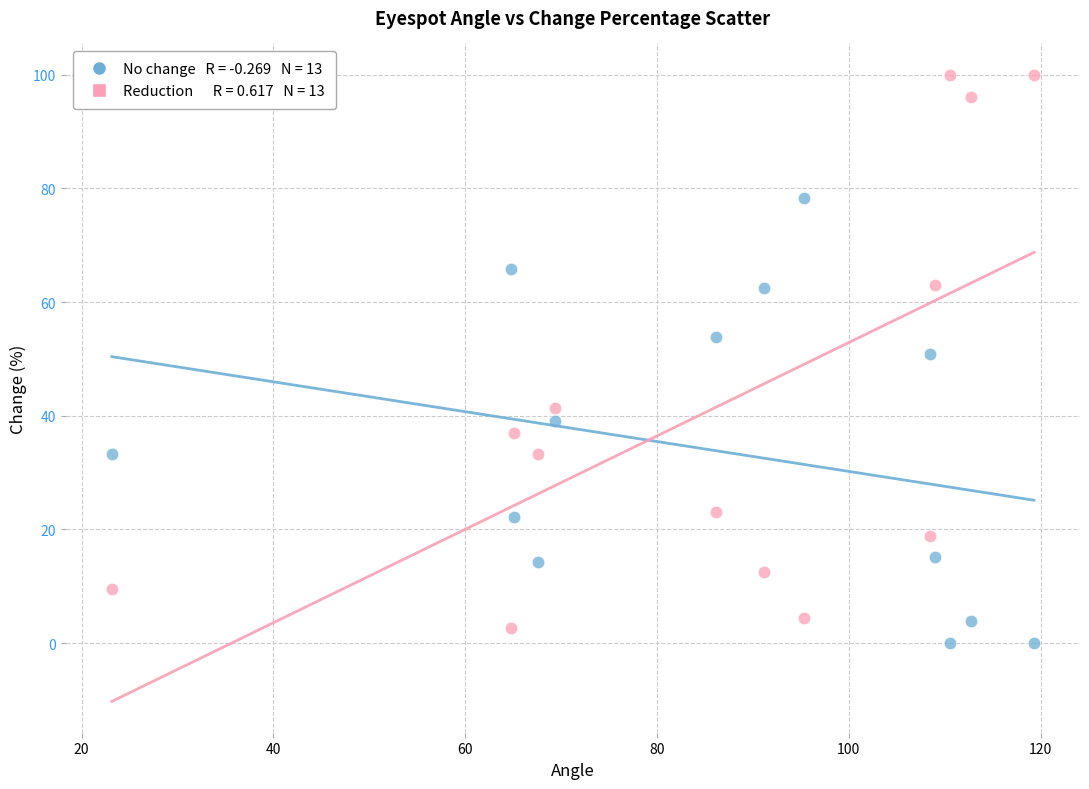

Across all data points, what is the range of X values (max minus min)?

96.1